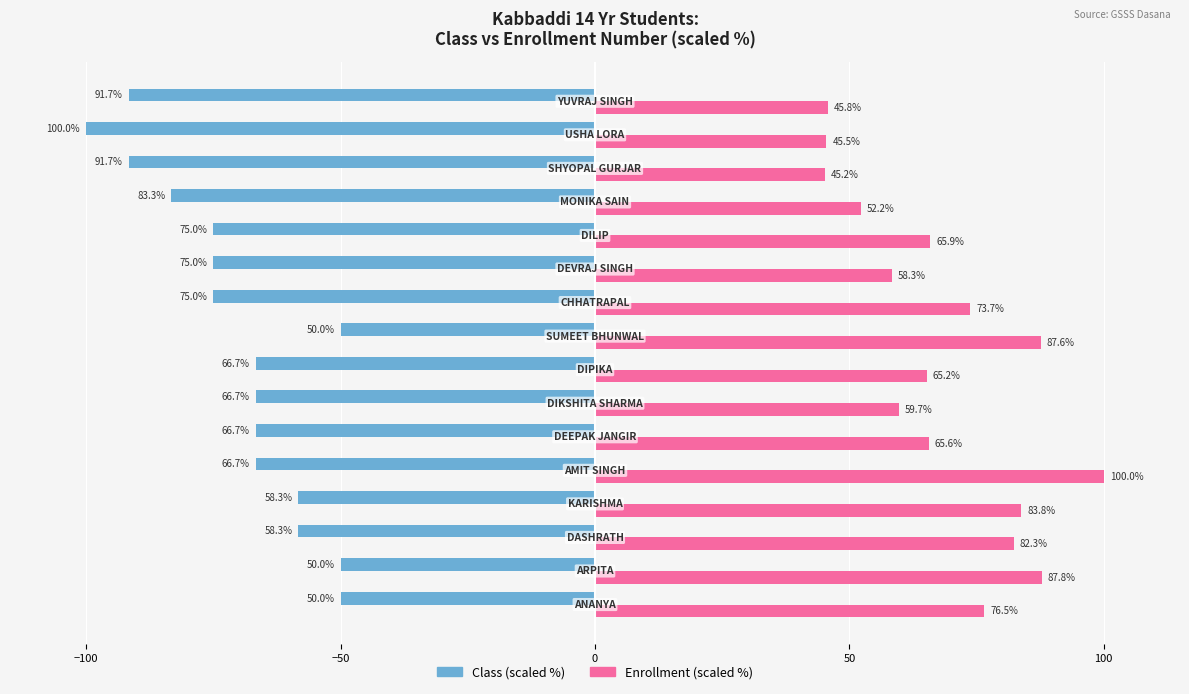

Rank the series by their average value, from highest to lowest.

Enrollment (scaled %), Class (scaled %)